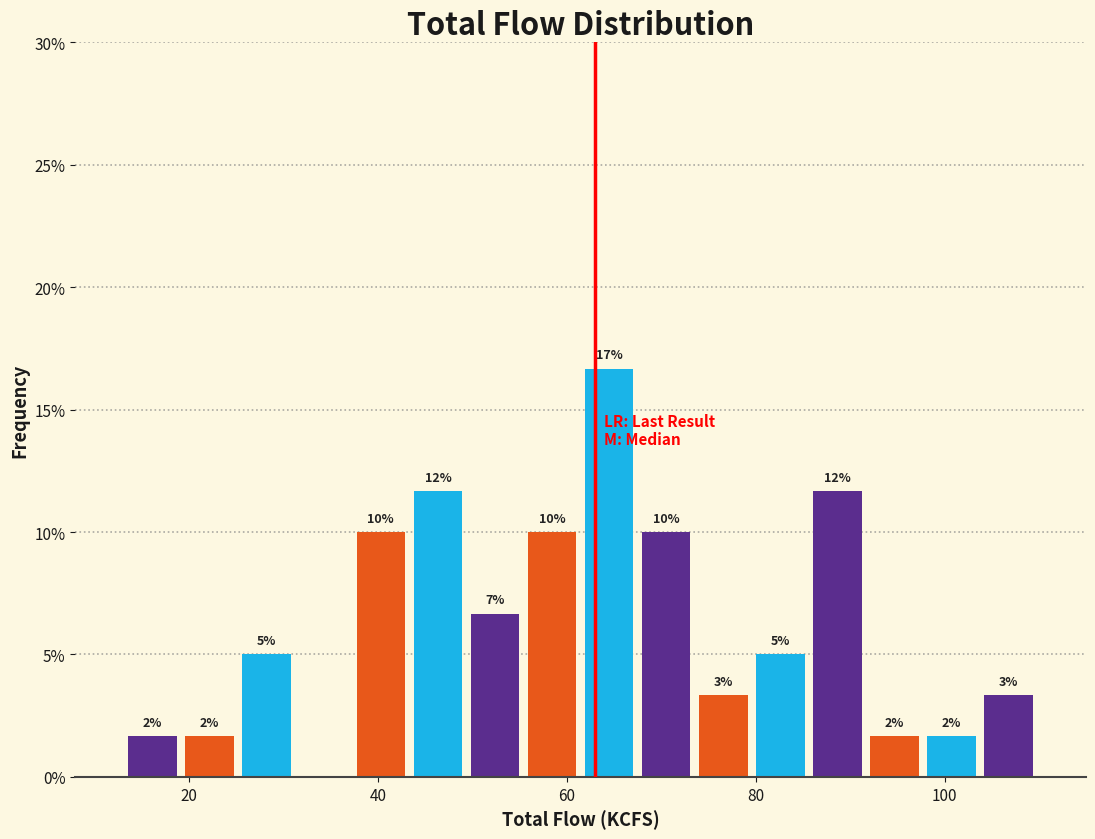

Around what value on the x-axis is the tallest bar? Give the approximate position of its centre, as read against the axis.

64